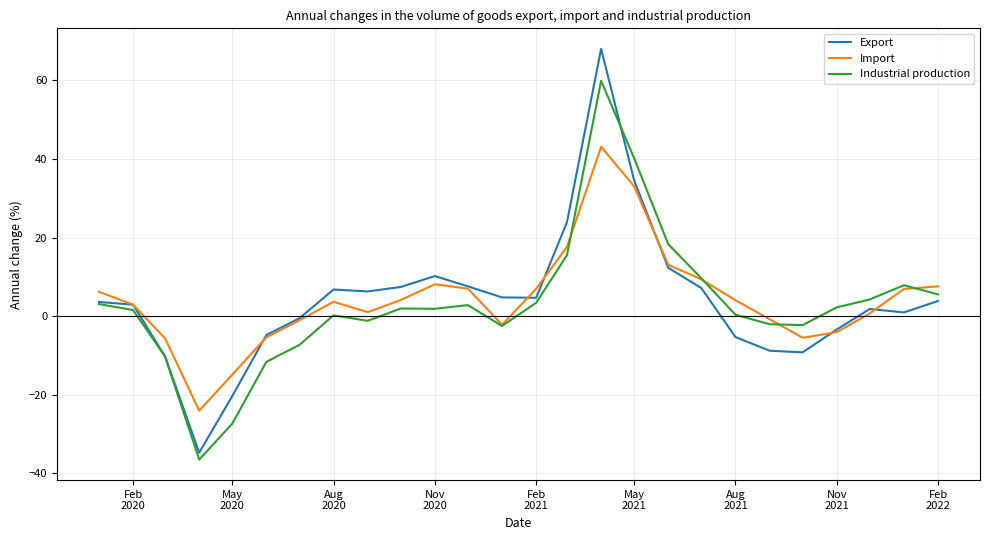

Which series has the widest spread of values?

Export